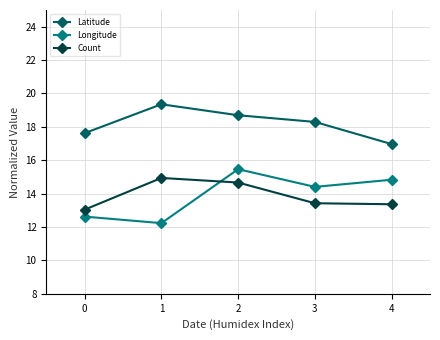

The value of Count at 2 is 14.7. True or false?

True